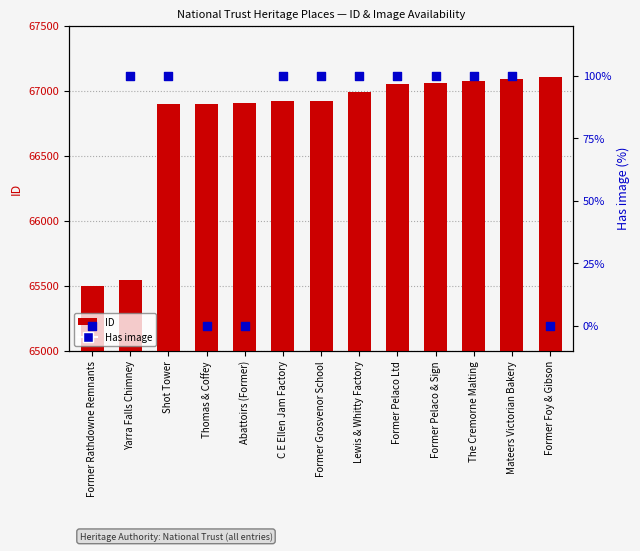

What is the total value across all series at C E Ellen Jam Factory?

67019